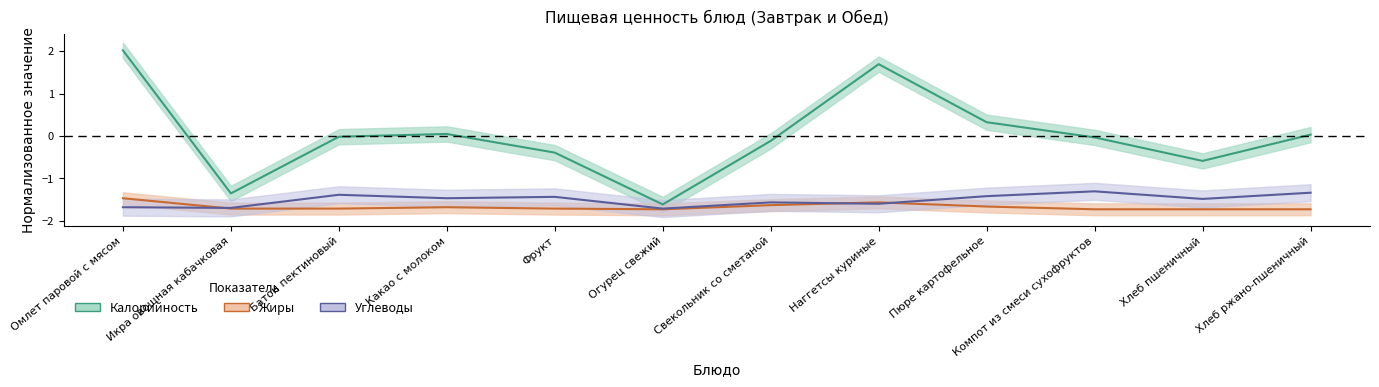

Which series ends up on top after the final intersection of Углеводы and Жиры?

Углеводы